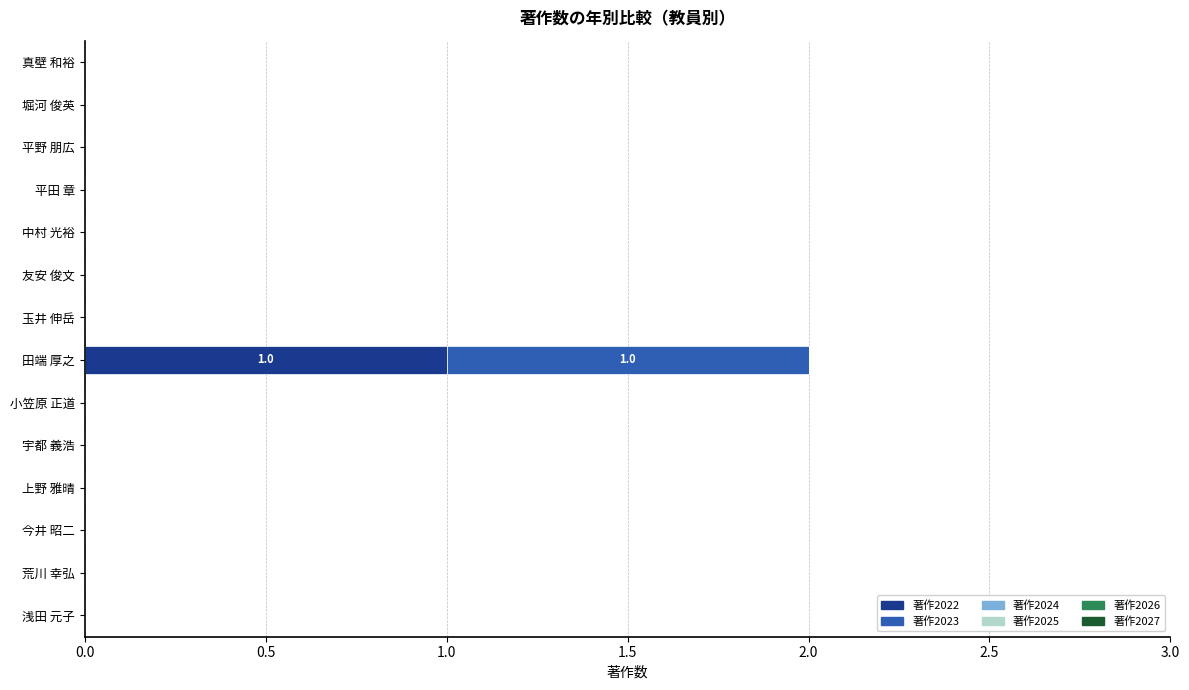

At which label does 著作2022 reach its peak?

田端 厚之